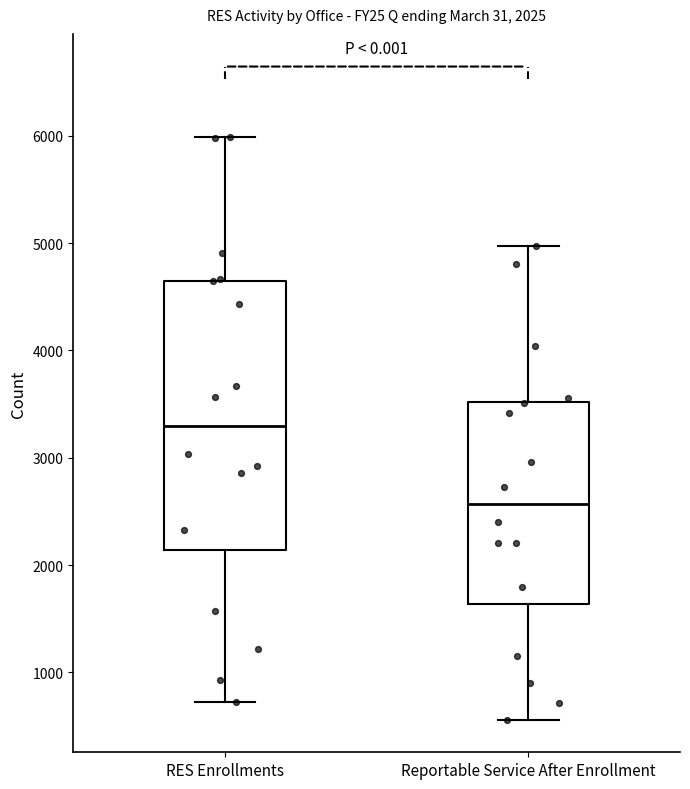

Comparing the boxes themselves (not the whiskers), which one is the tallest?

RES Enrollments